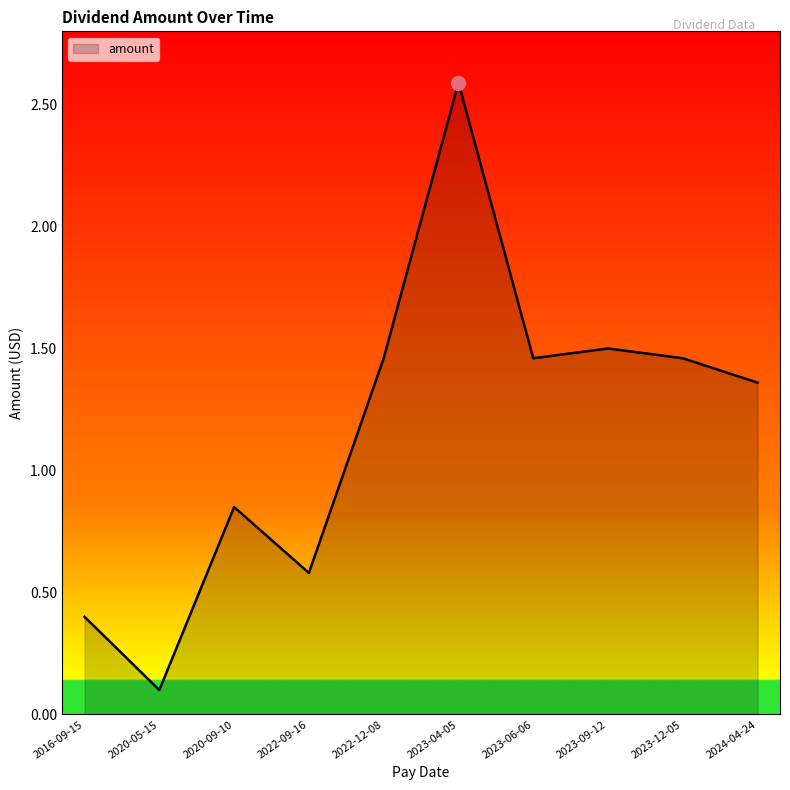

Between 2023-04-05 and 2023-06-06, which is larger?

2023-04-05